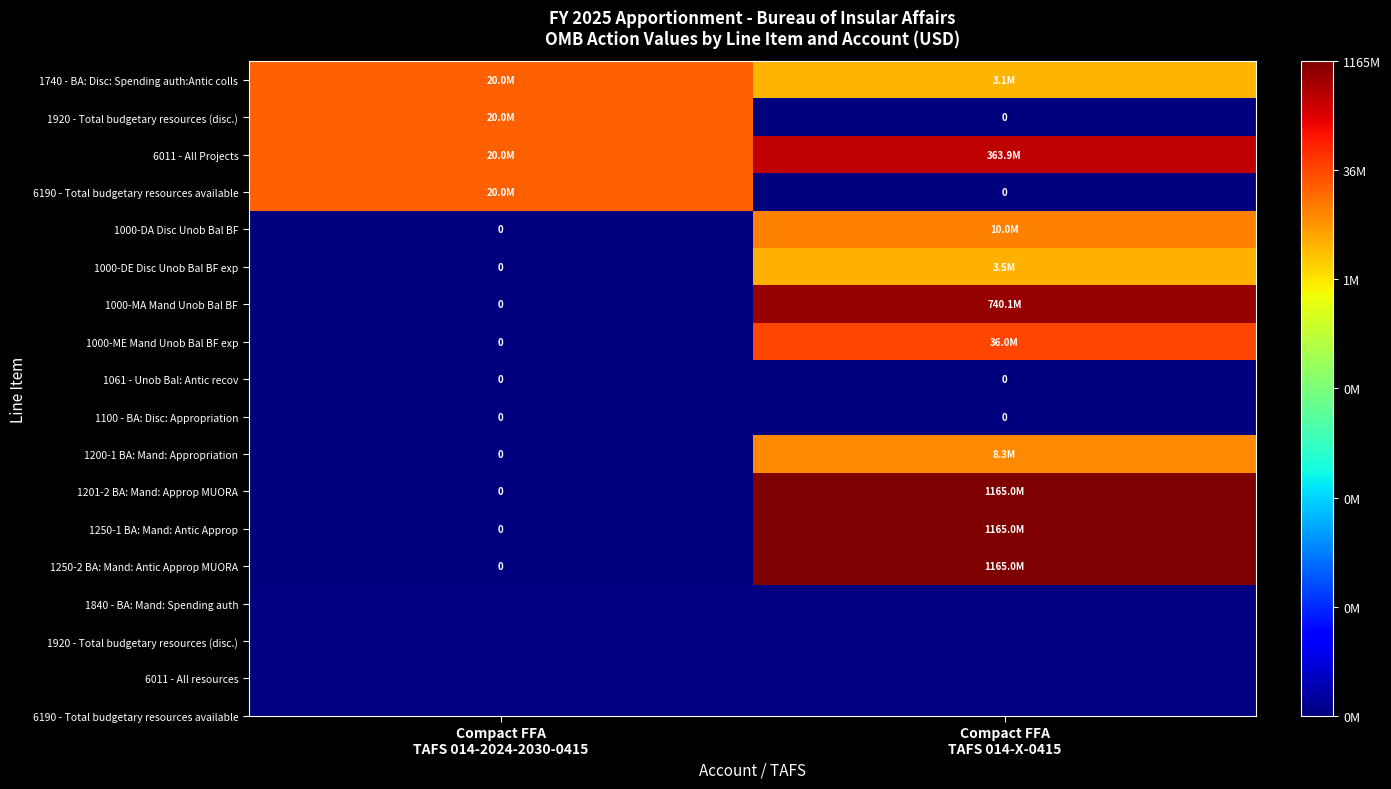

True or false: 1250-1 BA: Mand: Antic Approp has a value of 35.4 at Compact FFA TAFS 014-X-0415.

False